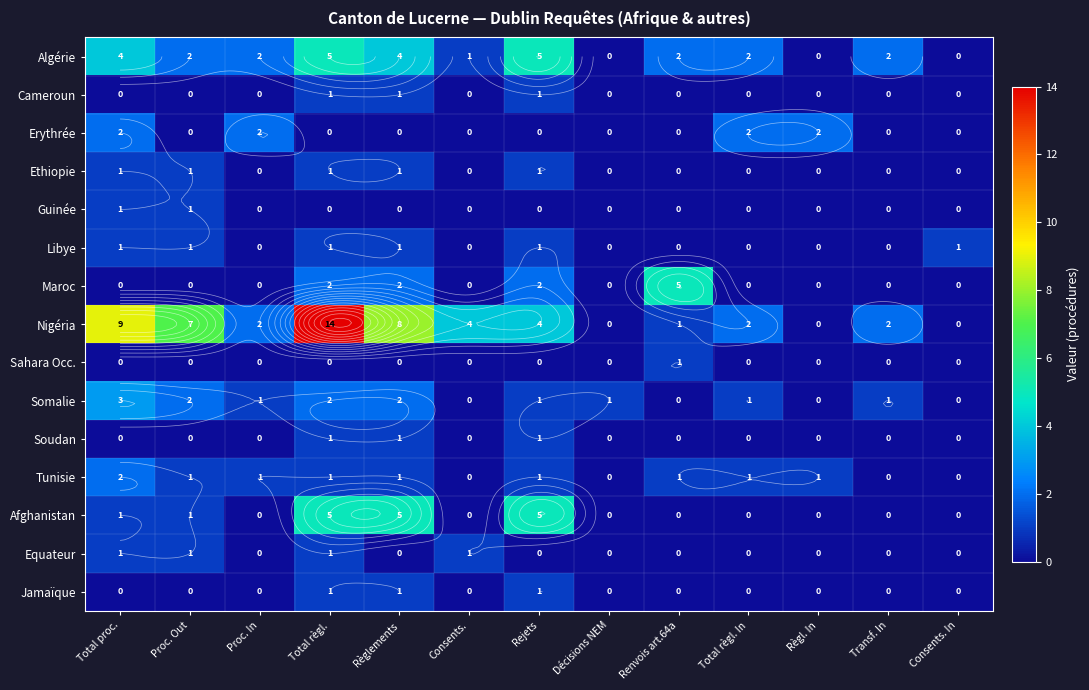

Rank the series at Consents. from lowest to highest value.

Cameroun, Erythrée, Ethiopie, Guinée, Libye, Maroc, Sahara Occ., Somalie, Soudan, Tunisie, Afghanistan, Jamaïque, Algérie, Equateur, Nigéria